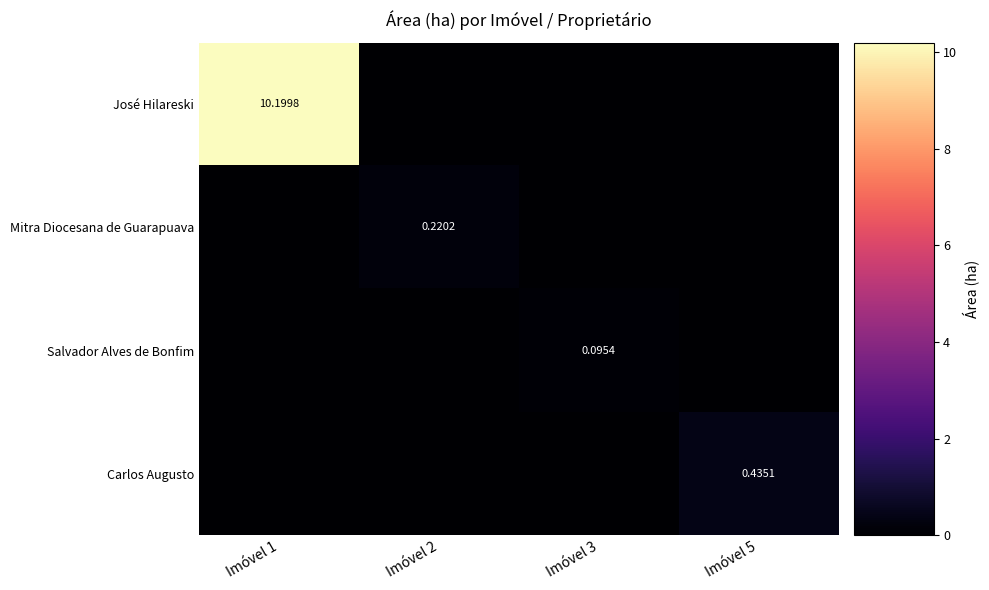

Is it true that Mitra Diocesana de Guarapuava equals 0.0 at Imóvel 1?

True